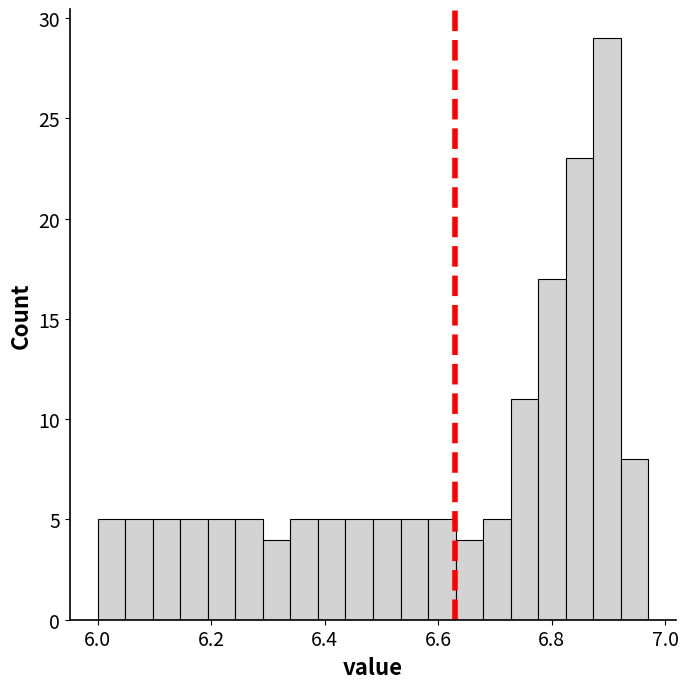

Read against the x-axis, roughly where is the centre of the tallest bar?

6.90